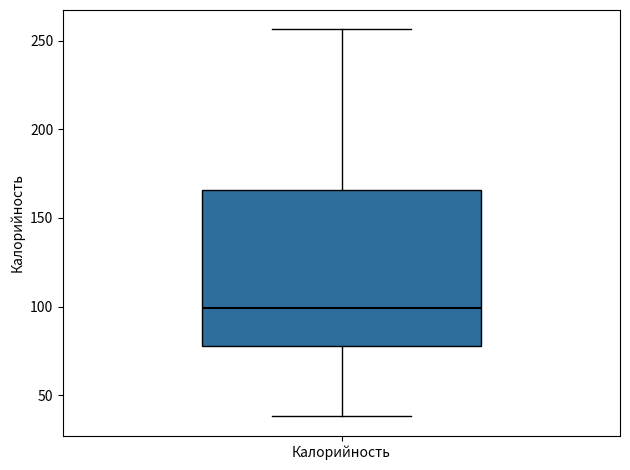

Read this box plot against the y-axis: the position of the median line, the range covered by the box, and the ends of both whiskers. The values are not printed on the chart, so give them approximately, as read against the axis.

median 100, box 80 to 165, whiskers 40 to 255